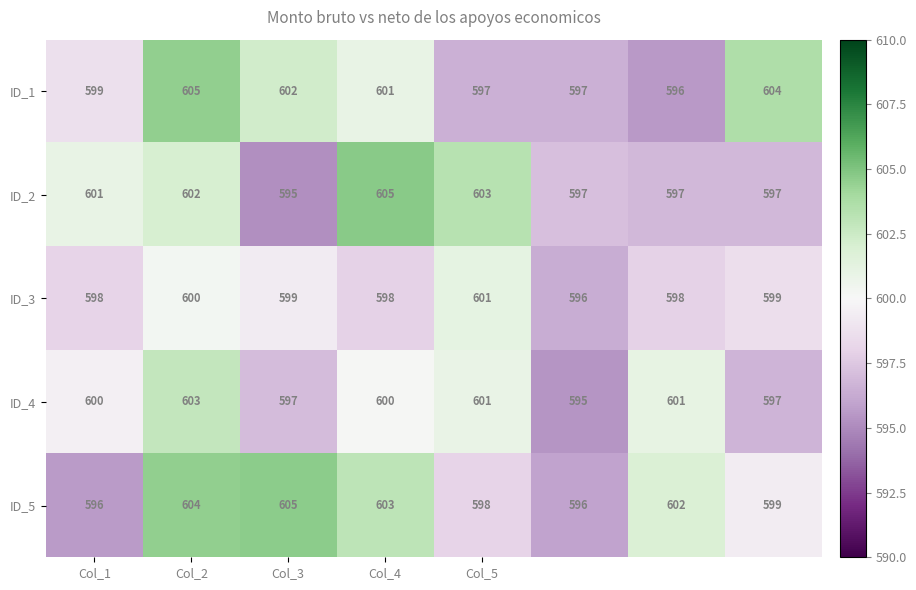

At how many categories does at least one series exceed 600?

7